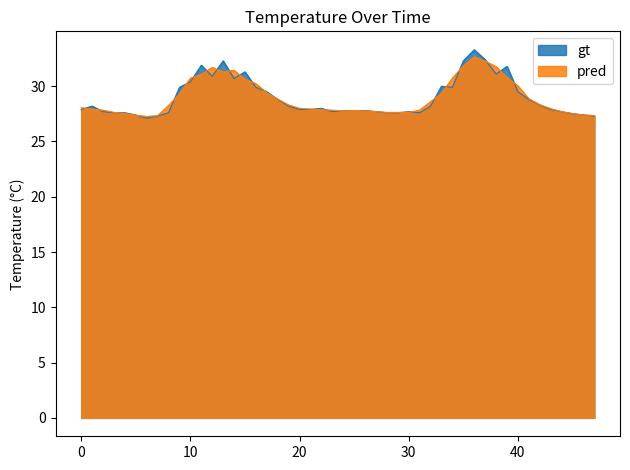

The value of pred at 10 is 30.7. True or false?

True